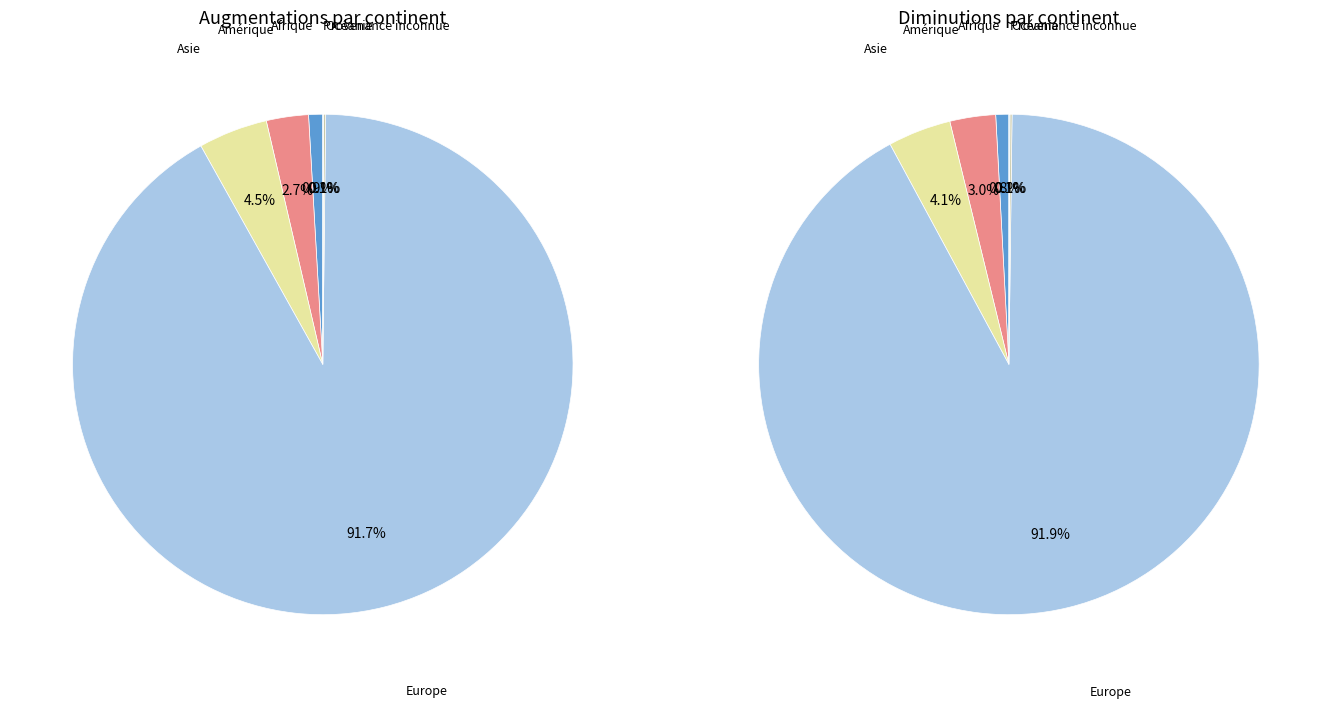

Which category accounts for the majority?

Europe